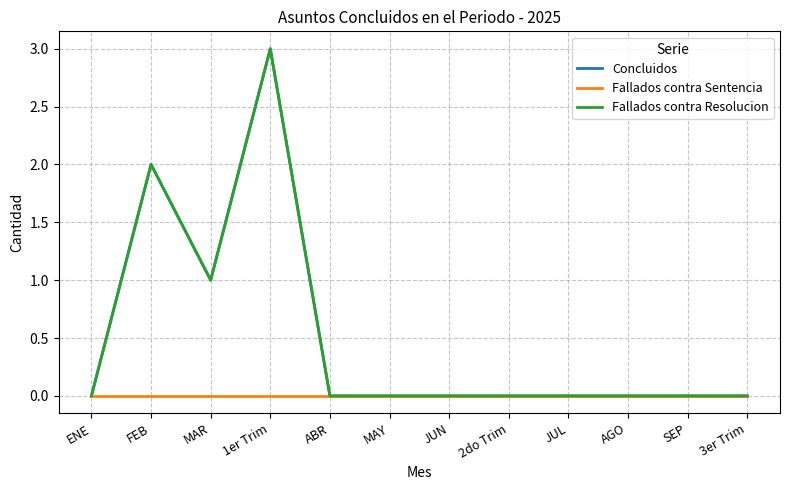

At which label does Concluidos reach its peak?

1er Trim